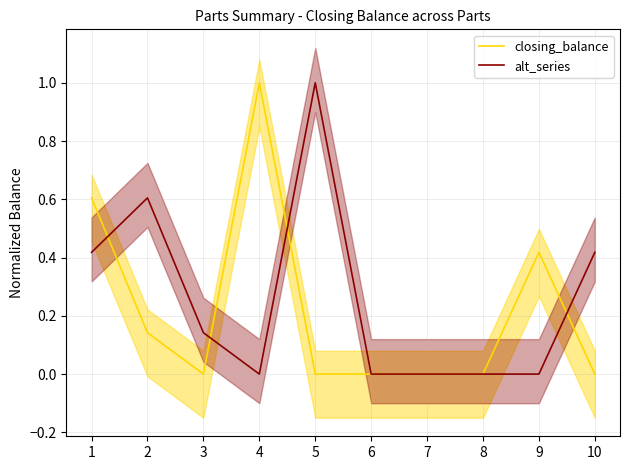

What is the difference between the maximum and minimum values in the closing_balance series?

1.0